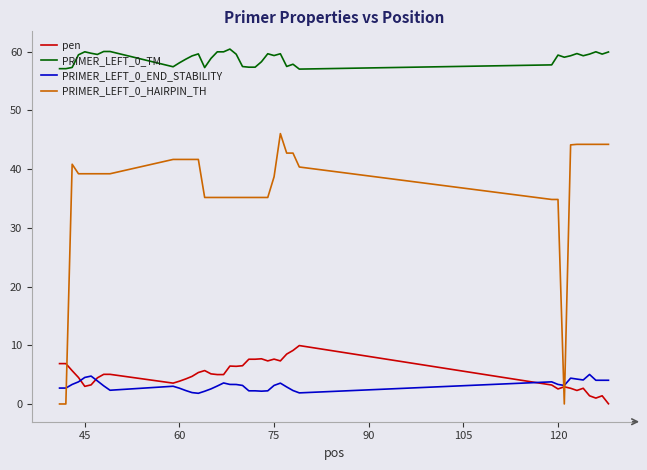

True or false: pen and PRIMER_LEFT_0_TM intersect in this chart.

False